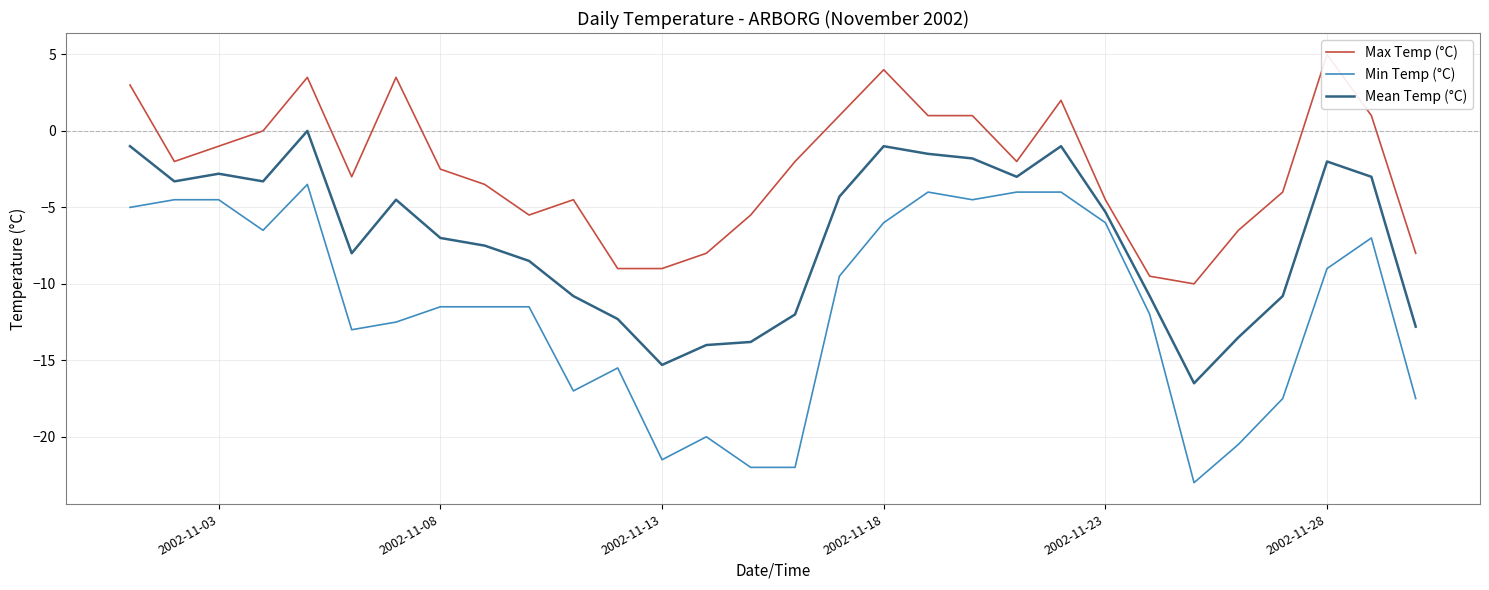

True or false: Min Temp (°C) has a value of -11.5 at 2002-11-08.

True